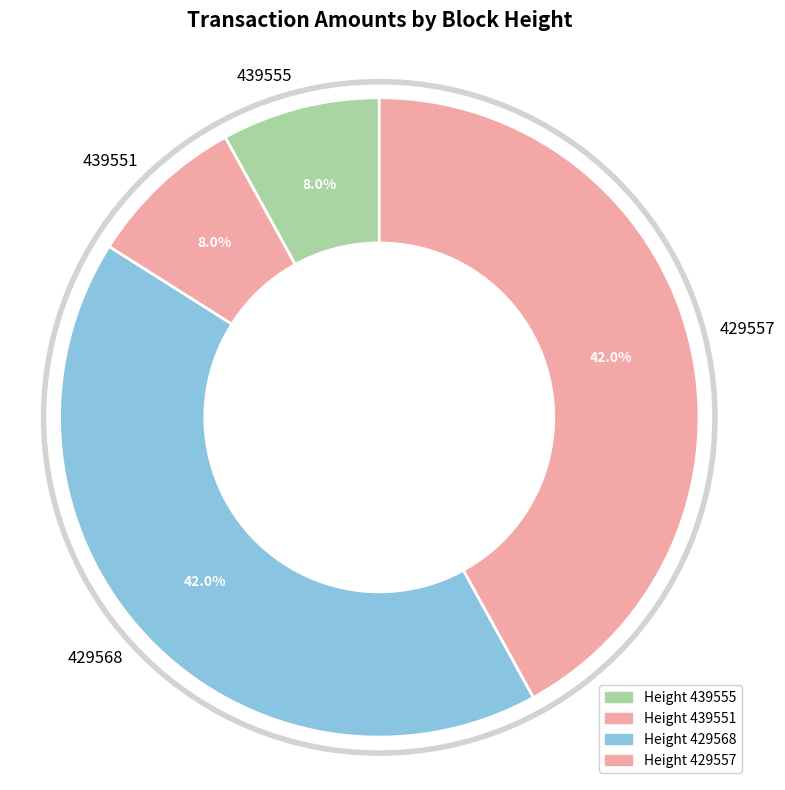

The 429568 slice represents 31% of the pie. True or false?

False